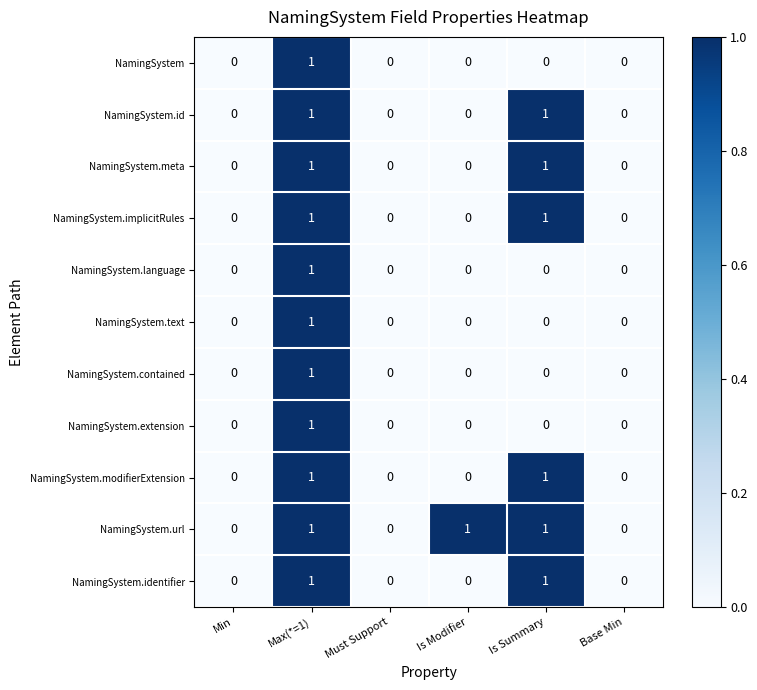

The value of NamingSystem.implicitRules at Max(*=1) is 1. True or false?

True